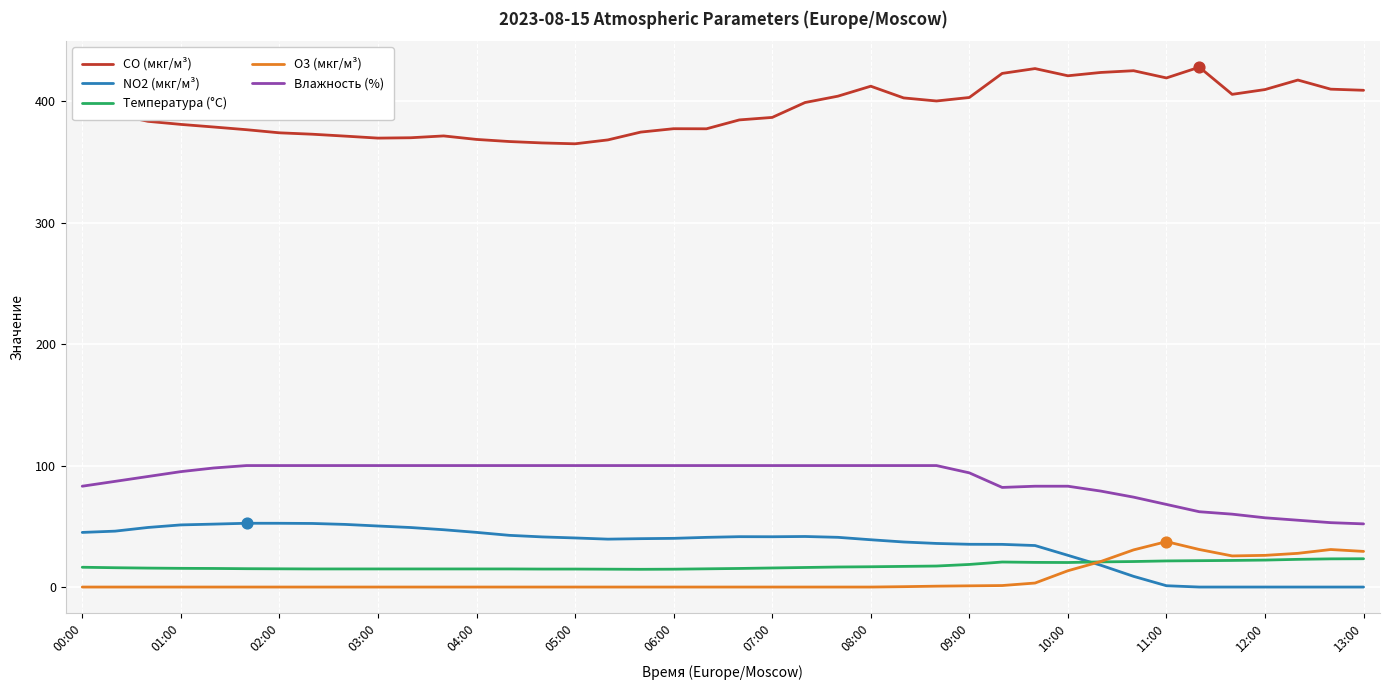

Which series has the largest total across all categories?

CO (мкг/м³)